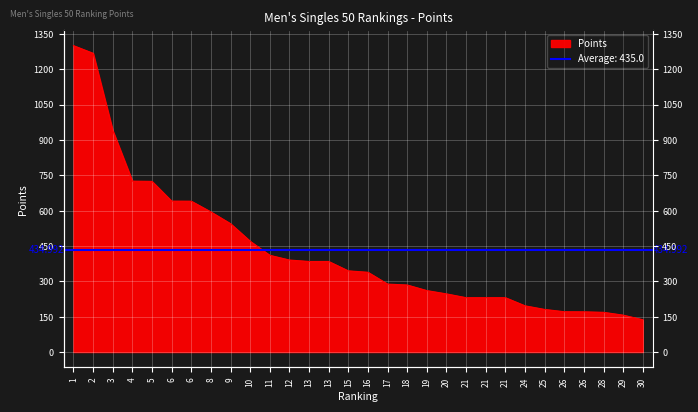

List the labels in order of value, largest first.

1, 2, 3, 4, 5, 6, 6, 8, 9, 10, 11, 12, 13, 13, 15, 16, 17, 18, 19, 20, 21, 21, 21, 24, 25, 26, 26, 28, 29, 30